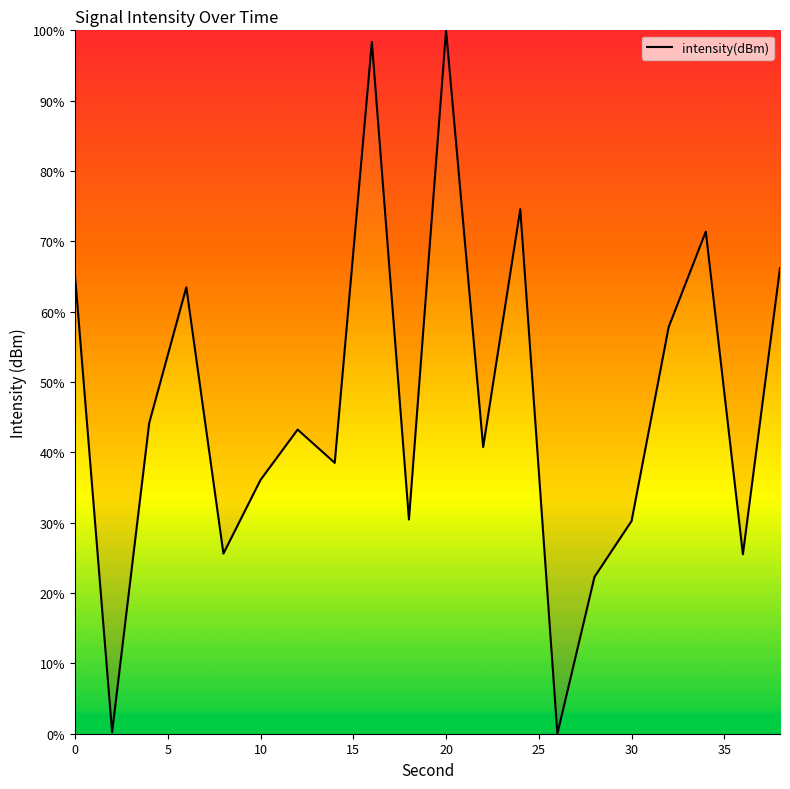

What is the greatest value displayed?

100.0